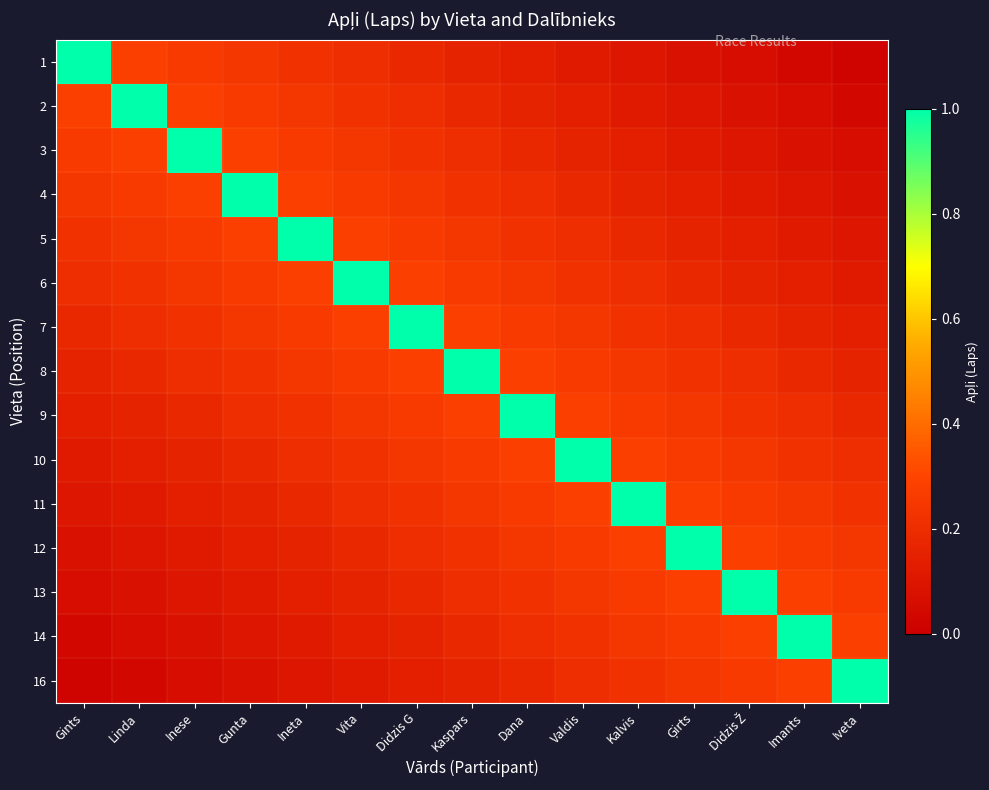

What is the spread (max minus min) of values at Valdis?

0.9